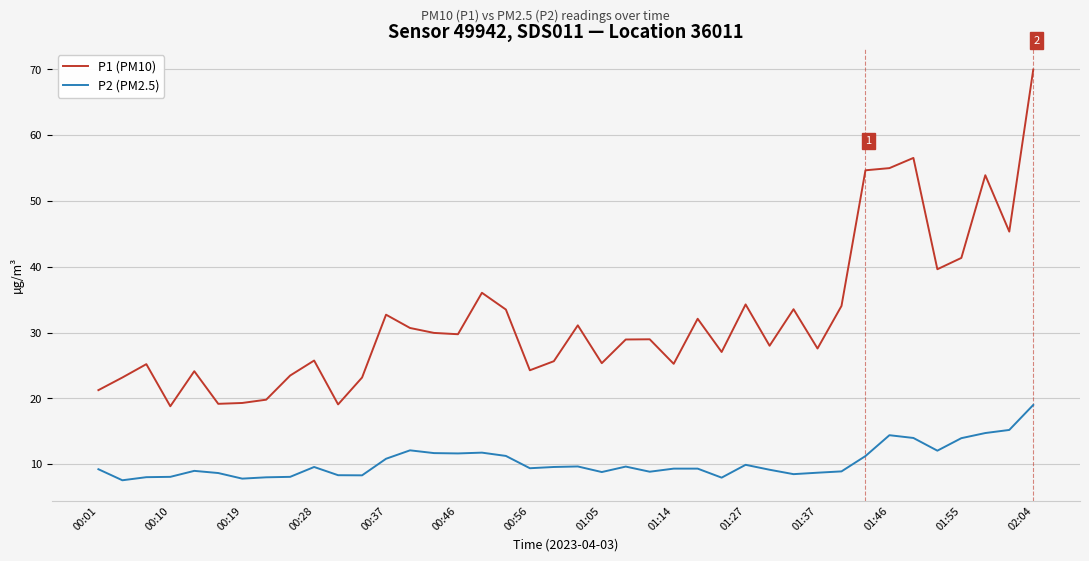

True or false: P1 (PM10) and P2 (PM2.5) intersect in this chart.

False